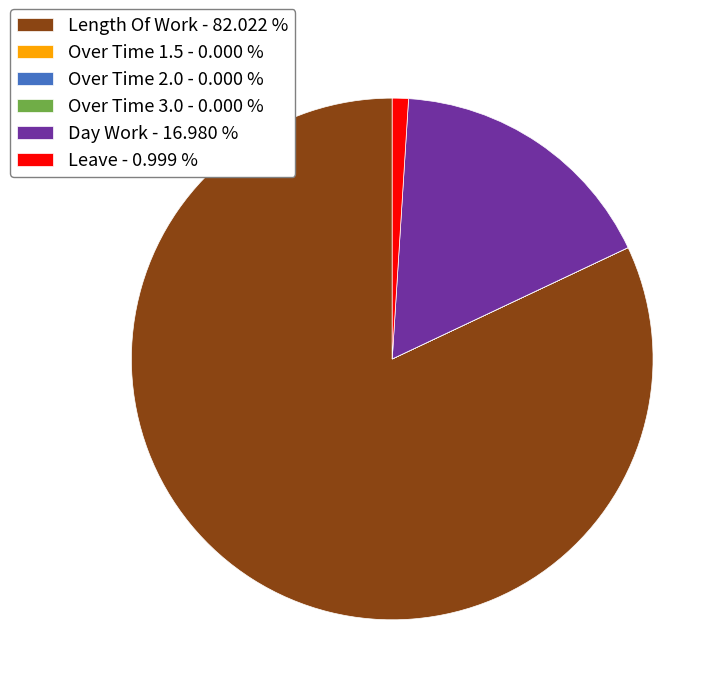

Is there a majority slice in this chart?

Yes